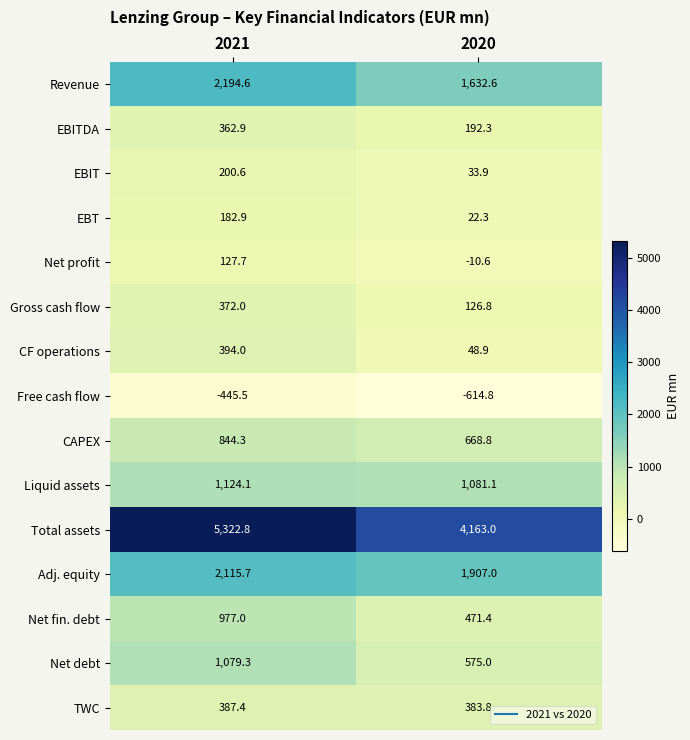

What is the difference between the Net fin. debt values at 2021 and 2020?

505.6